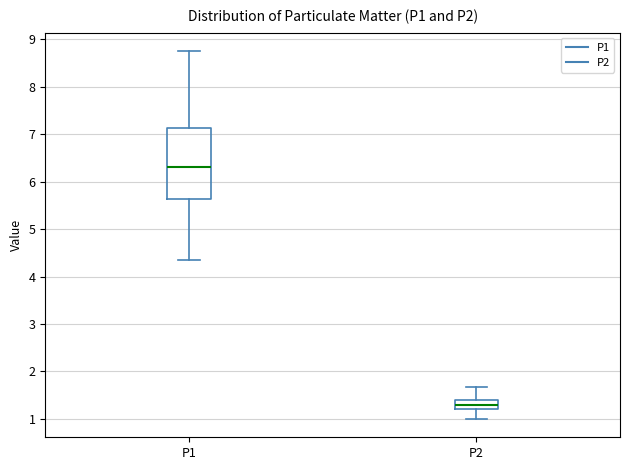

Comparing the boxes themselves (not the whiskers), which one is the tallest?

P1